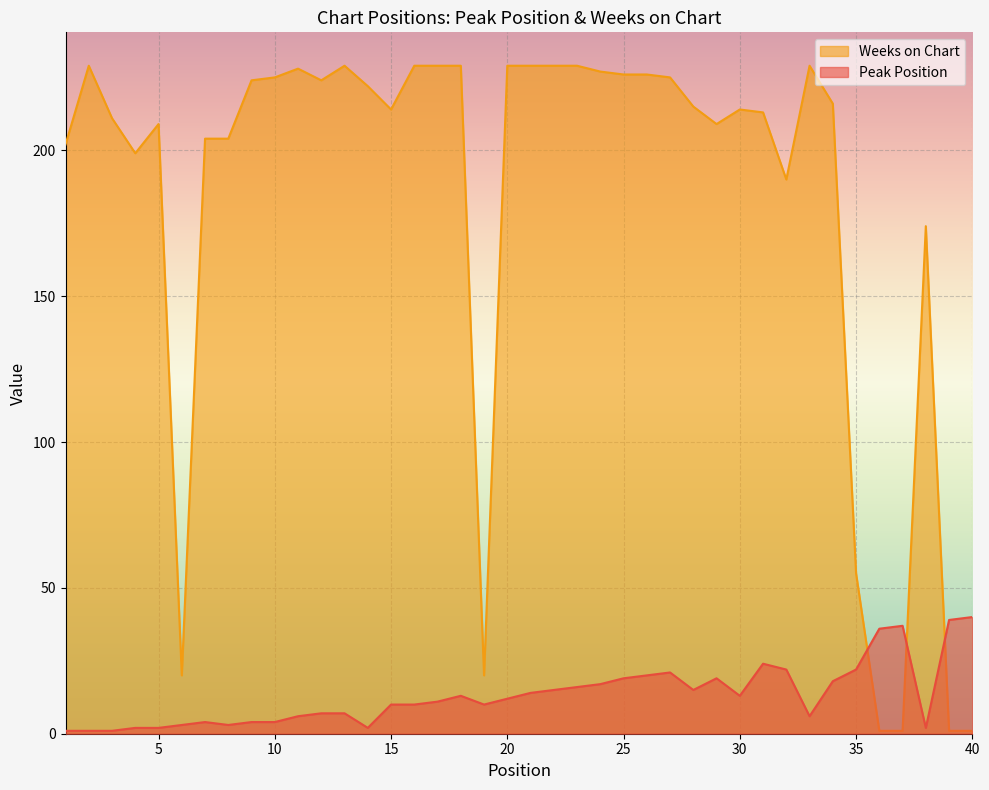

What is the value of the Weeks on Chart point at the 31st from the left?

213